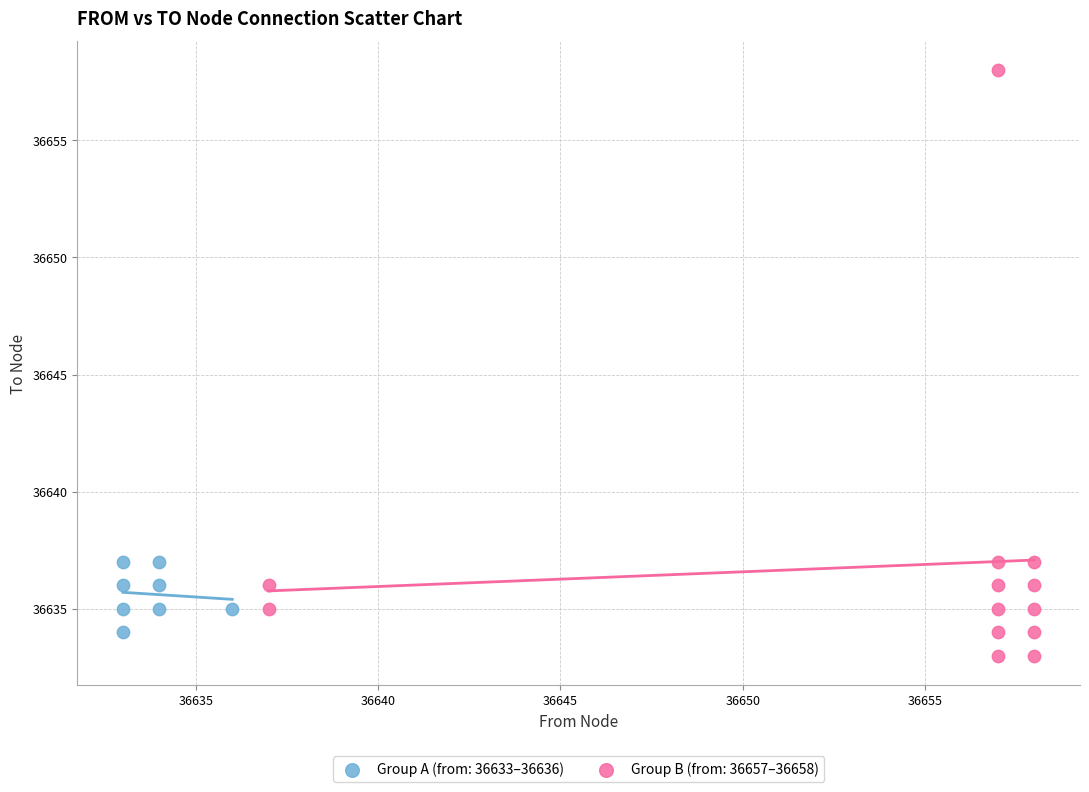

Which series reaches the maximum Y coordinate?

Group B (from: 36657–36658)